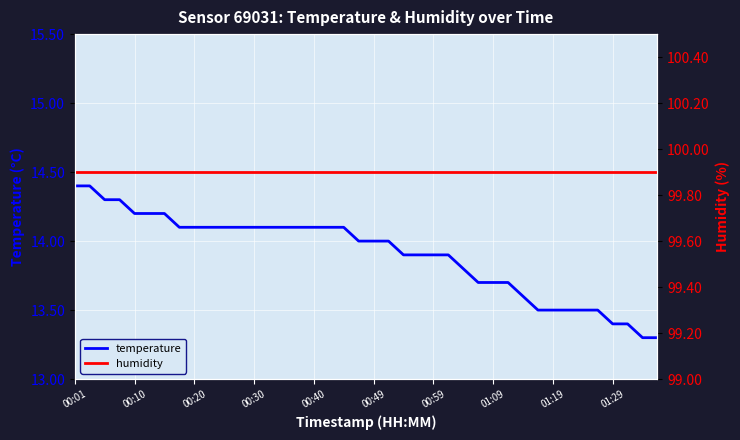

The value of temperature at 00:59 is 13.9. True or false?

True